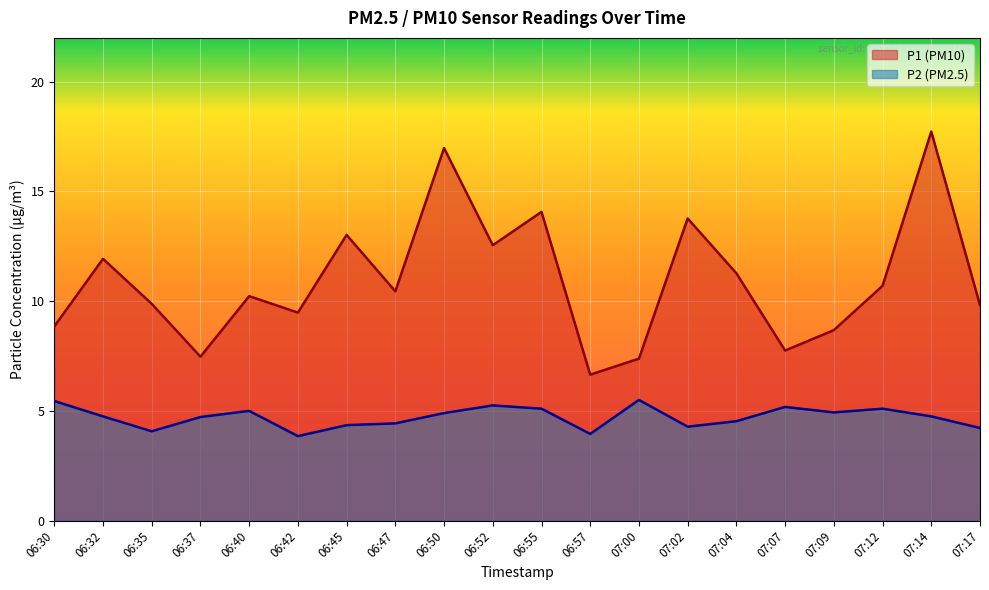

Which series has the largest total across all categories?

P1 line